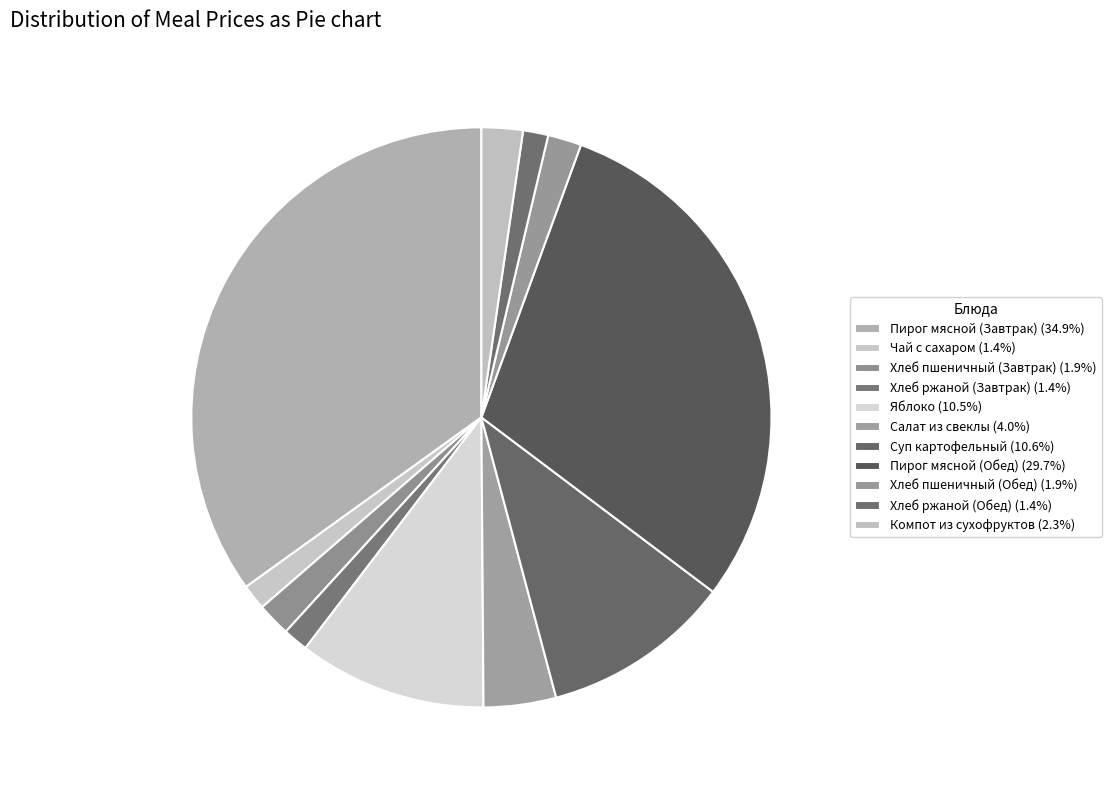

What percentage is NOT represented by Хлеб пшеничный (Обед)?

98.1%